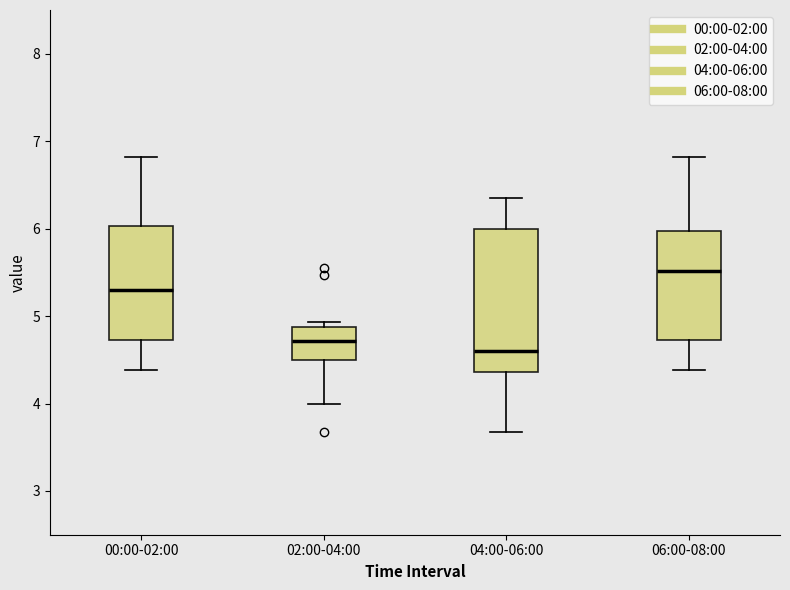

Reading left to right, transcribe this box plot: for each box, give where its median line is, the range the box spans, and where its two whiskers end, as read against the y-axis. The values are not printed on the chart, so give them approximately, as read against the axis.

00:00-02:00: median 5.3, box 4.7 to 6.0, whiskers 4.4 to 6.8
02:00-04:00: median 4.7, box 4.5 to 4.9, whiskers 4.0 to 4.9 (just above the box's upper edge)
04:00-06:00: median 4.6, box 4.4 to 6.0, whiskers 3.7 to 6.4
06:00-08:00: median 5.5, box 4.7 to 6.0, whiskers 4.4 to 6.8